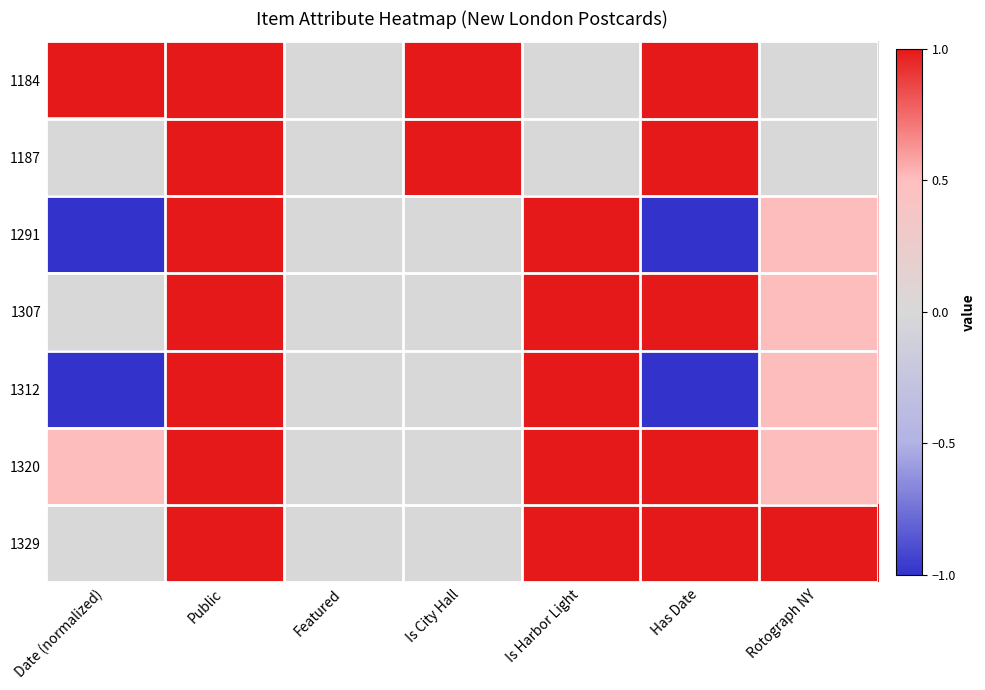

Which series has the largest range (max minus min)?

1291